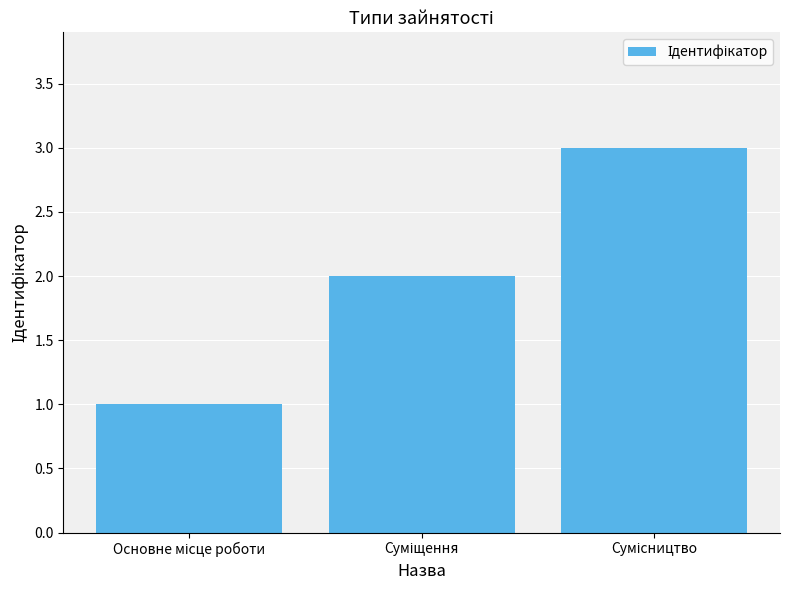

What is the sum of all values?

6